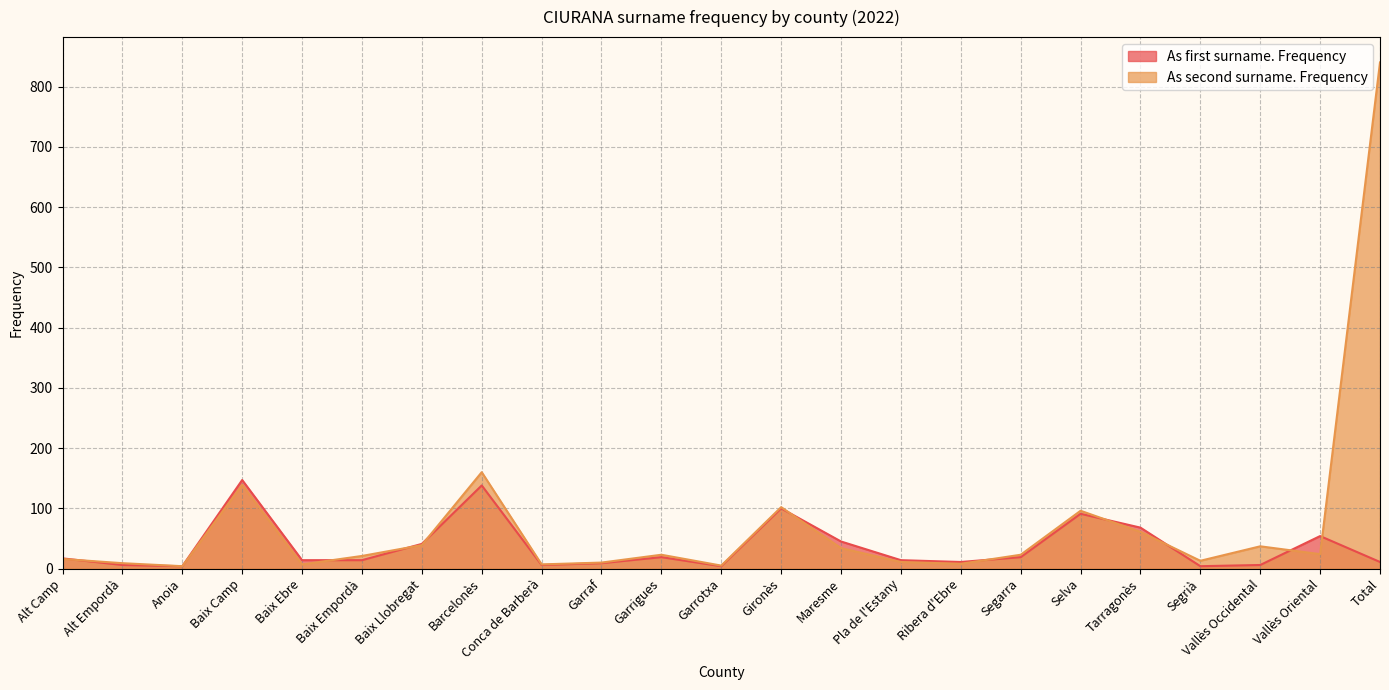

Reading right to left, extract all data points from this chart.

As first surname. Frequency: 11	54	6	4	68	91	19	11	14	45	100	4	19	9	6	138	41	14	14	147	4	6	17
As second surname. Frequency: 840	24	37	13	61	96	23	8	11	34	102	5	23	10	7	160	39	21	7	139	4	9	16